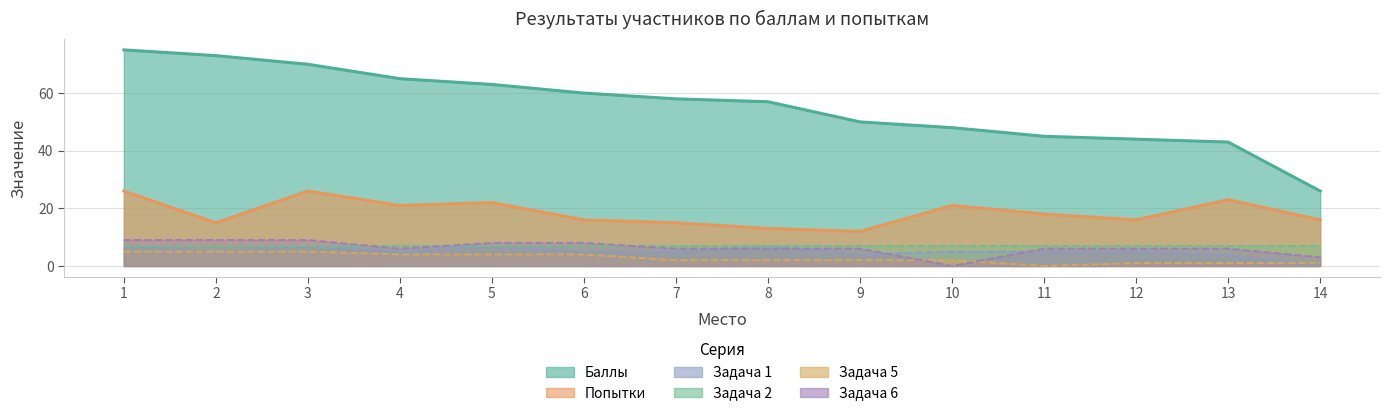

What is the sum of the Задача 1 values at 6 and 11?

10